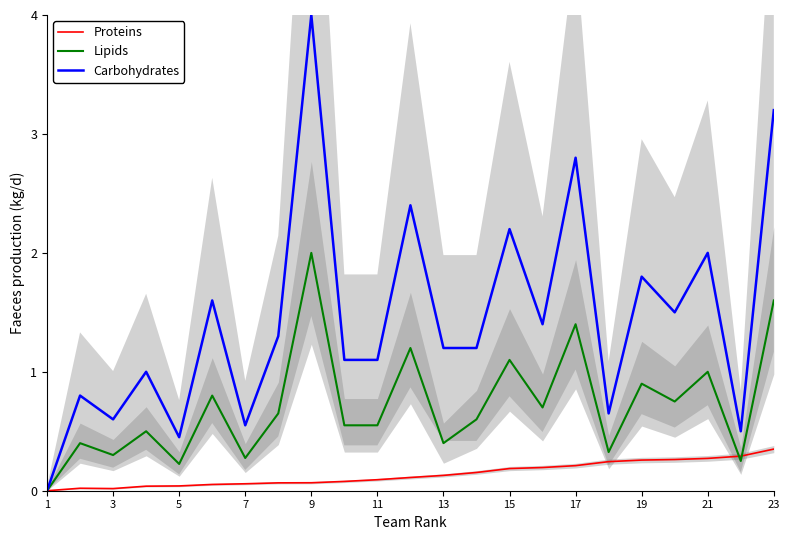

What are all the series names shown in the legend?

Proteins, Lipids, Carbohydrates